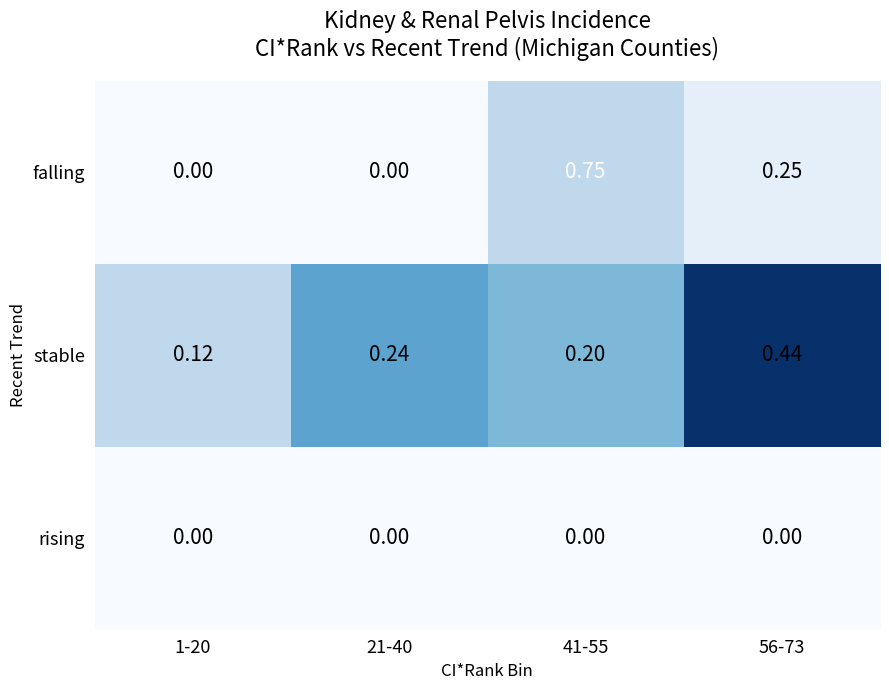

Is the value of stable at 1-20 greater than the value of rising at 41-55?

Yes